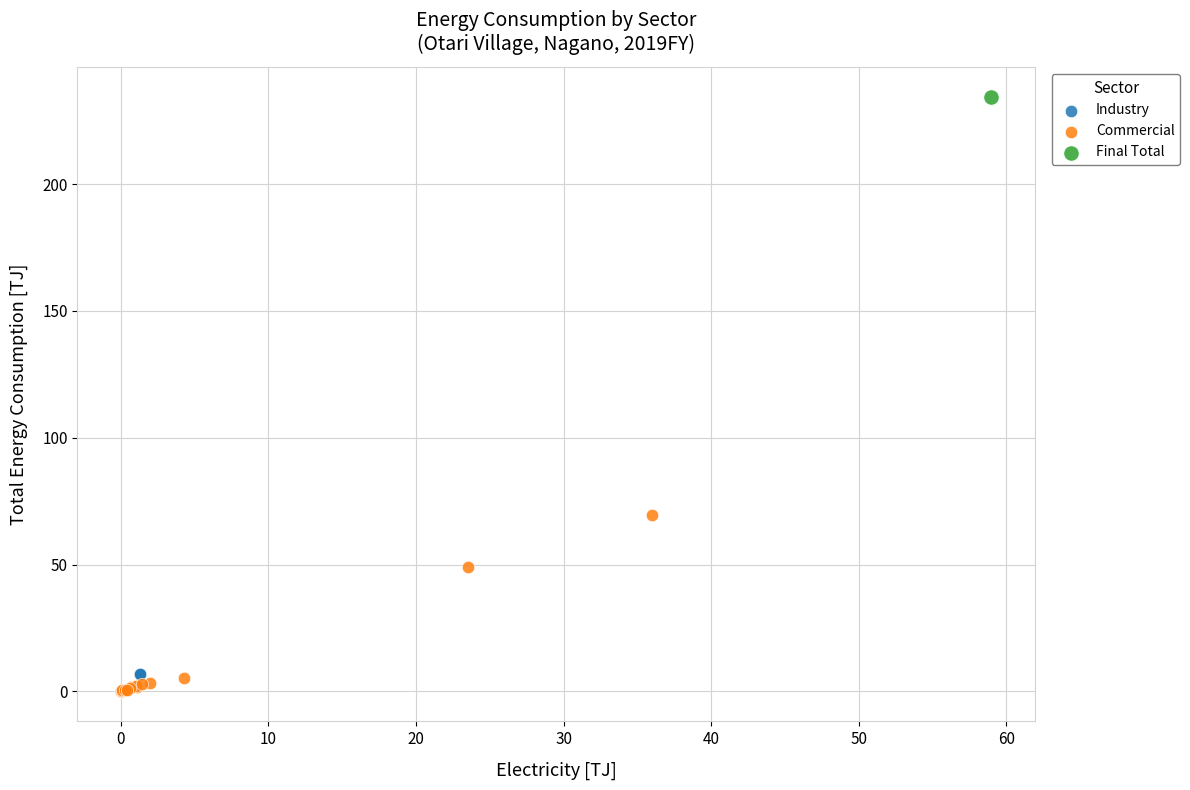

Which series reaches the maximum Y coordinate?

Final Total